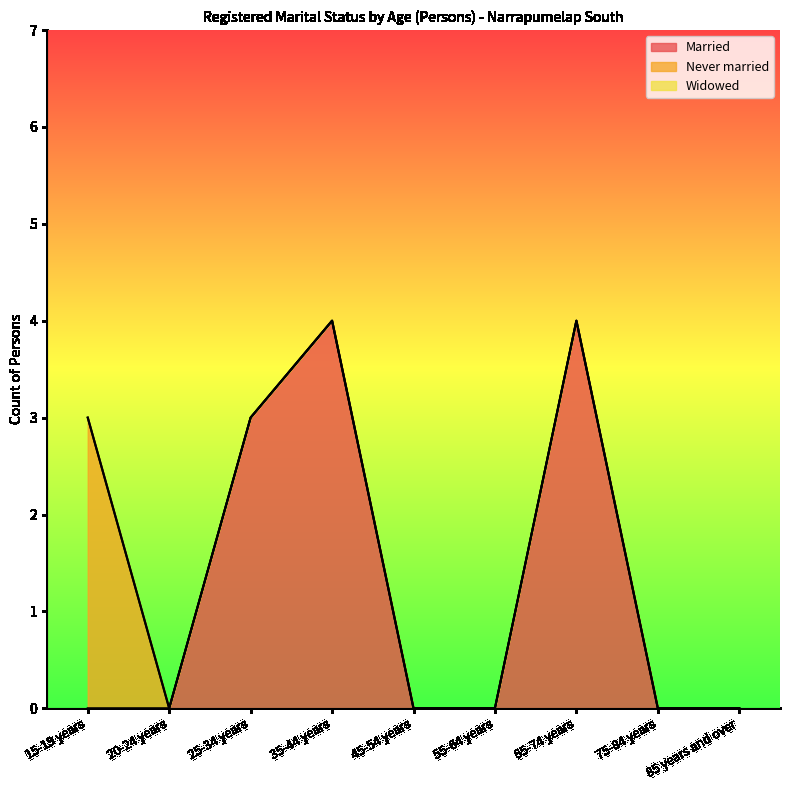

At which category is the sum across all series the highest?

35-44 years